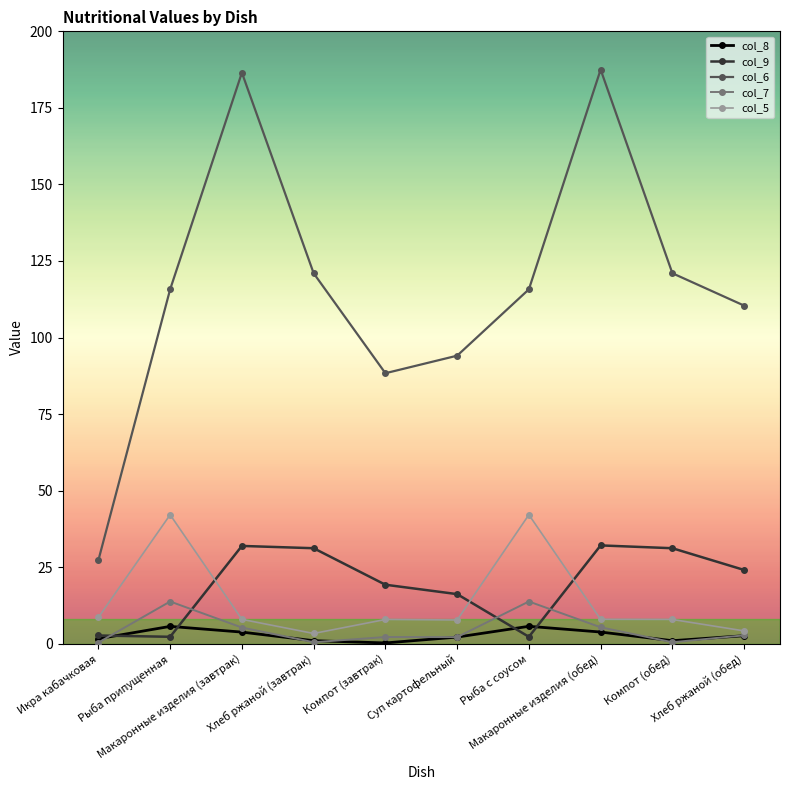

What are all the series names shown in the legend?

col_8, col_9, col_6, col_7, col_5